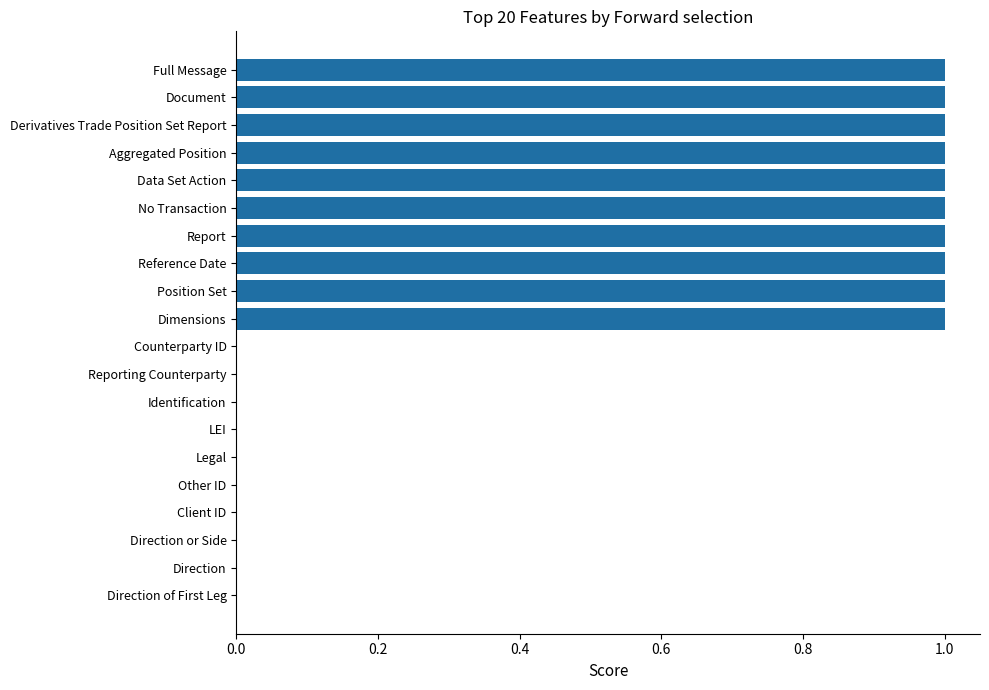

Which has a higher value, Report or Direction of First Leg?

Report